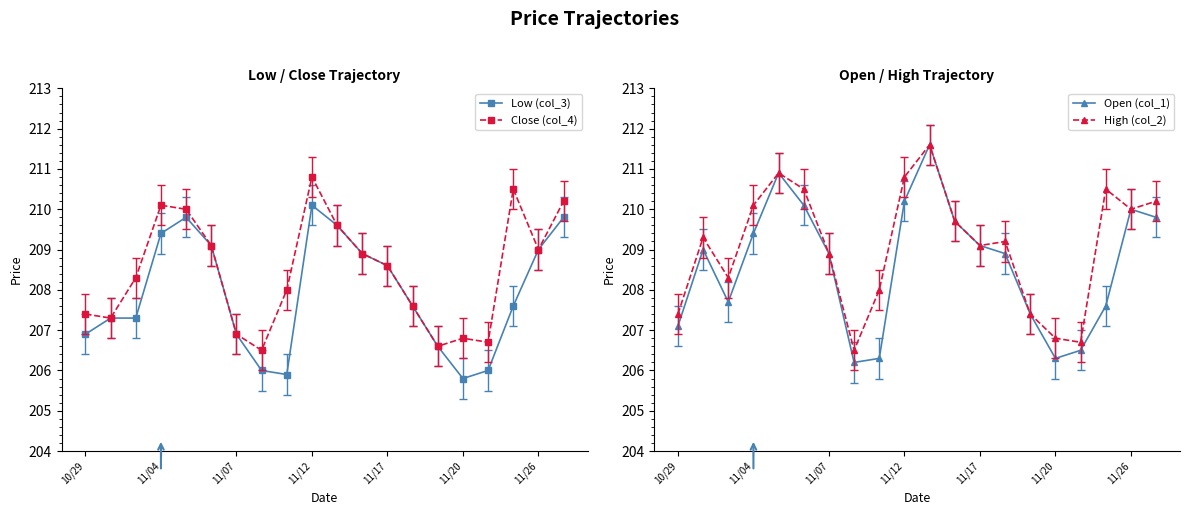

How many categories are shown in the chart?

20